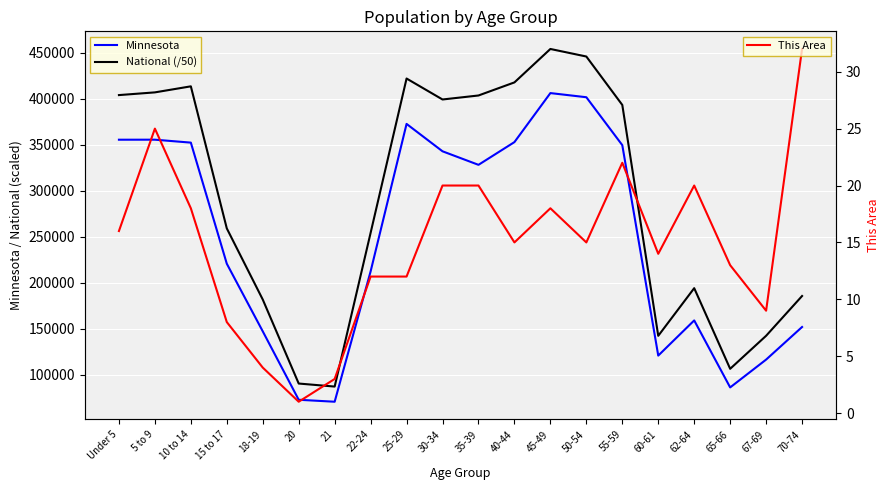

What is the average value of the This Area series?

15